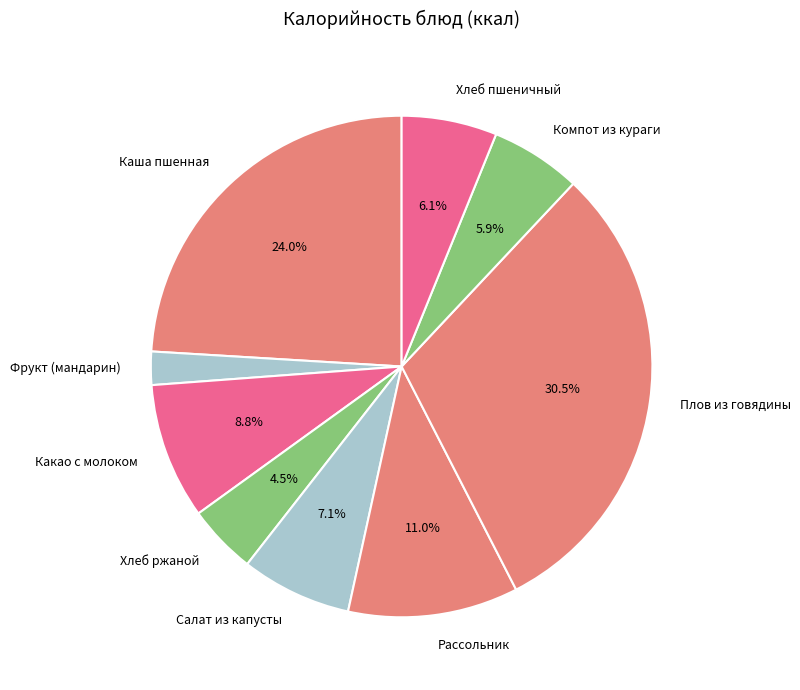

Between Плов из говядины and Каша пшенная, which is larger?

Плов из говядины